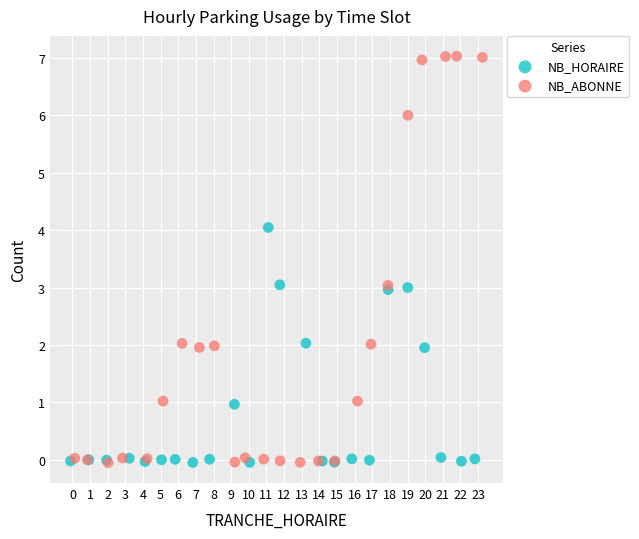

Which series contains the highest Y value?

NB_ABONNE